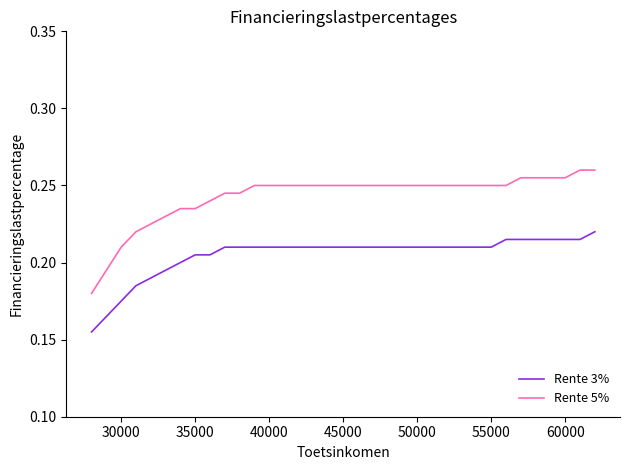

What is the difference between the maximum and minimum values in the Rente 5% series?

0.1